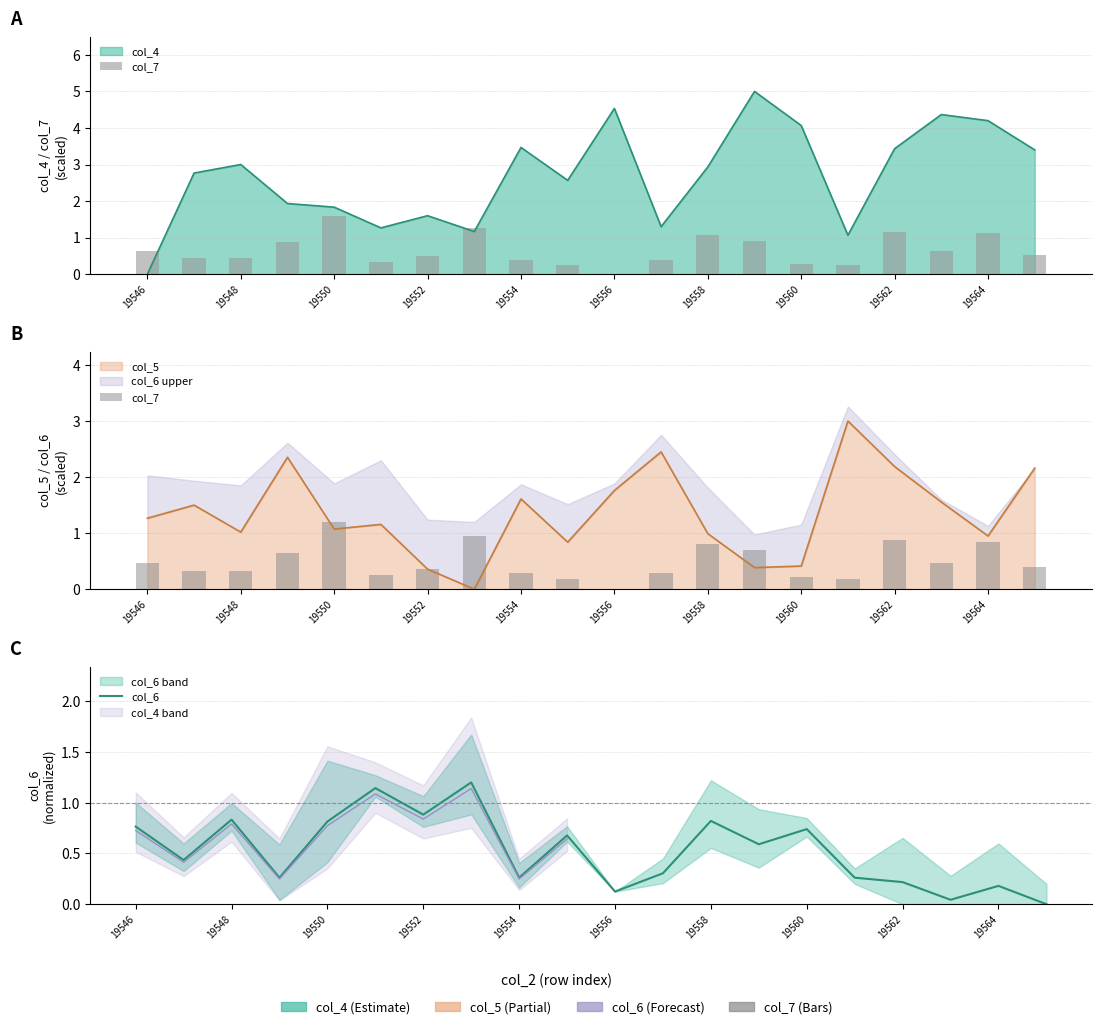

Is it true that col_6 equals 0.3 at 11?

True